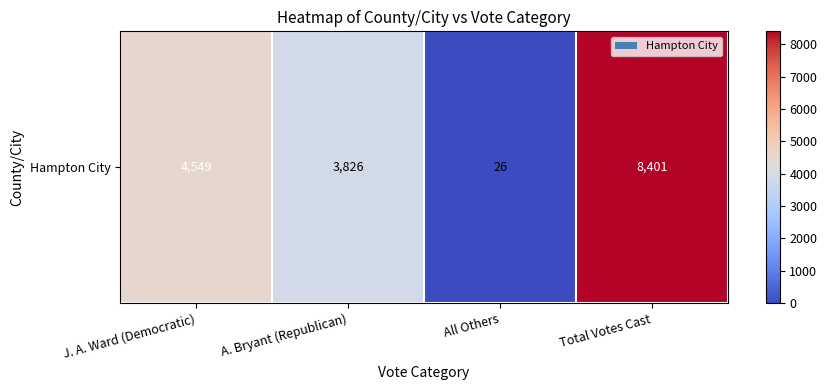

What is the sum of all values?

16802